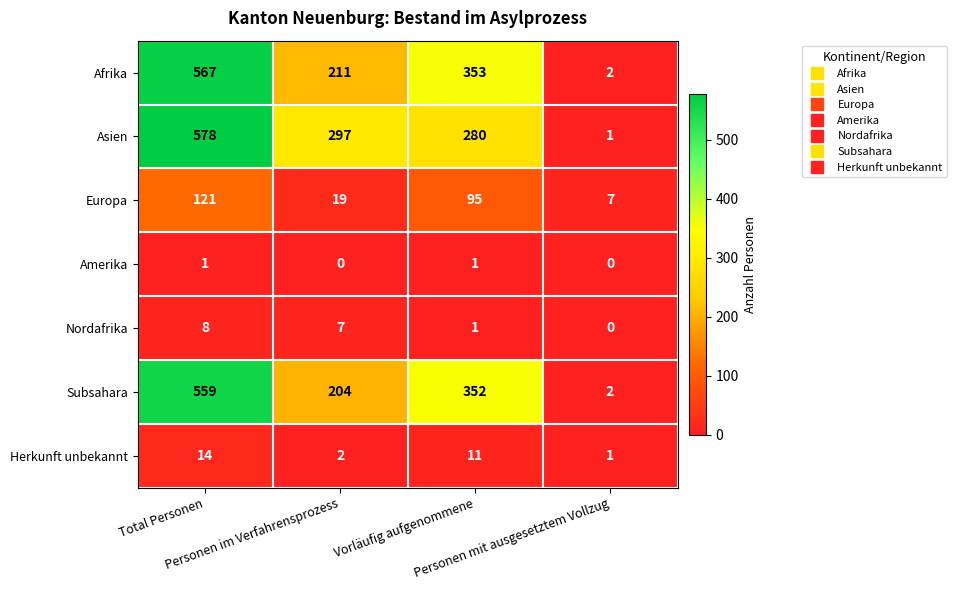

What is the difference between the highest and lowest values at Total Personen?

577